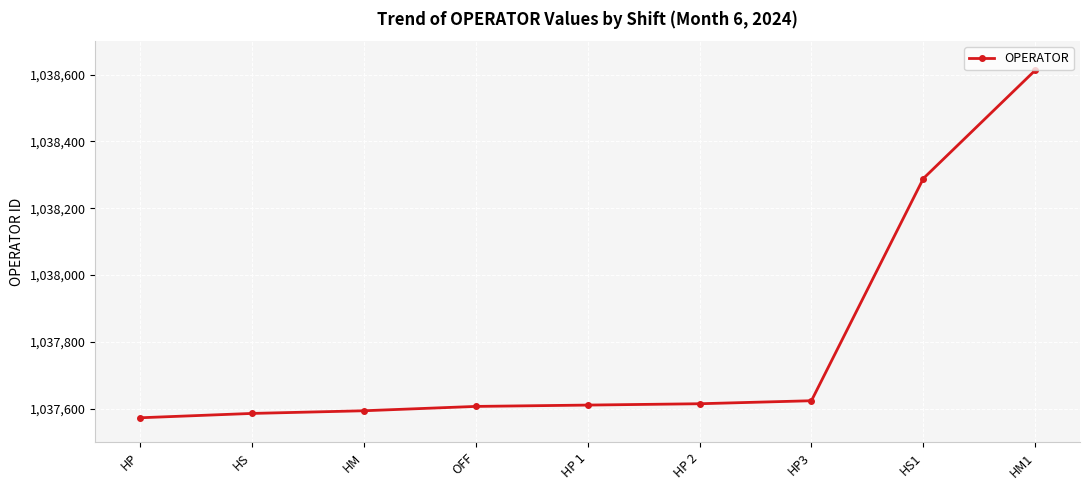

What value does the data have at HS?

1037586